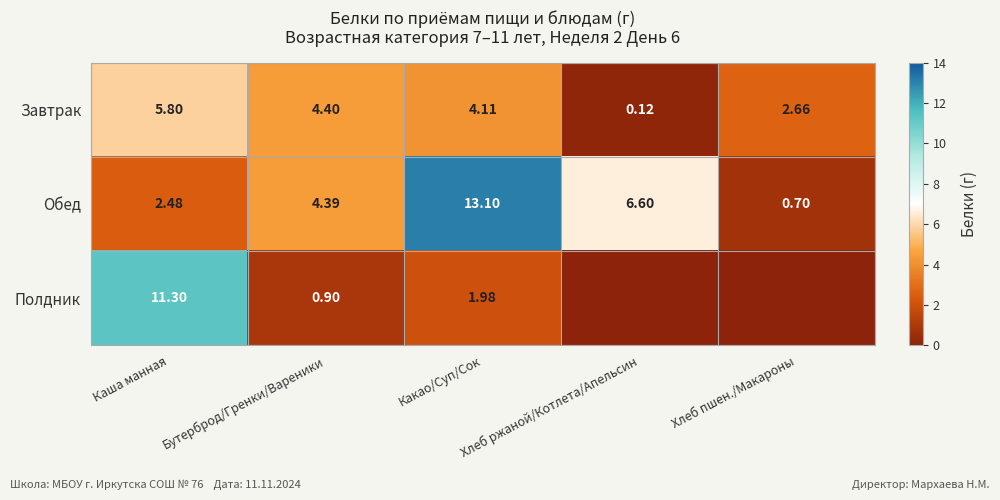

Rank the series at Какао/Суп/Сок from lowest to highest value.

Полдник, Завтрак, Обед